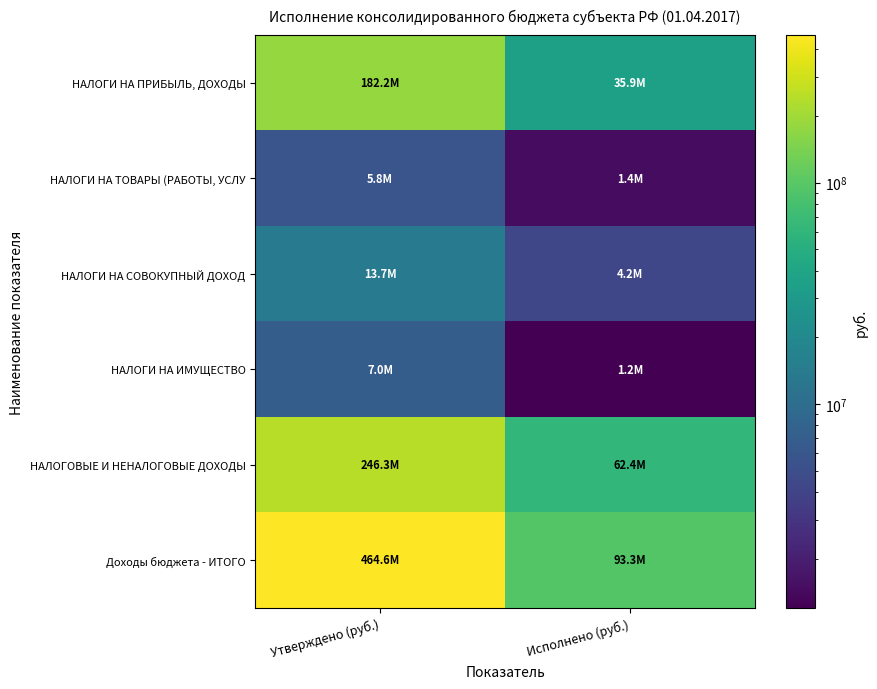

At which category does the chart reach its minimum across all series?

Исполнено (руб.)